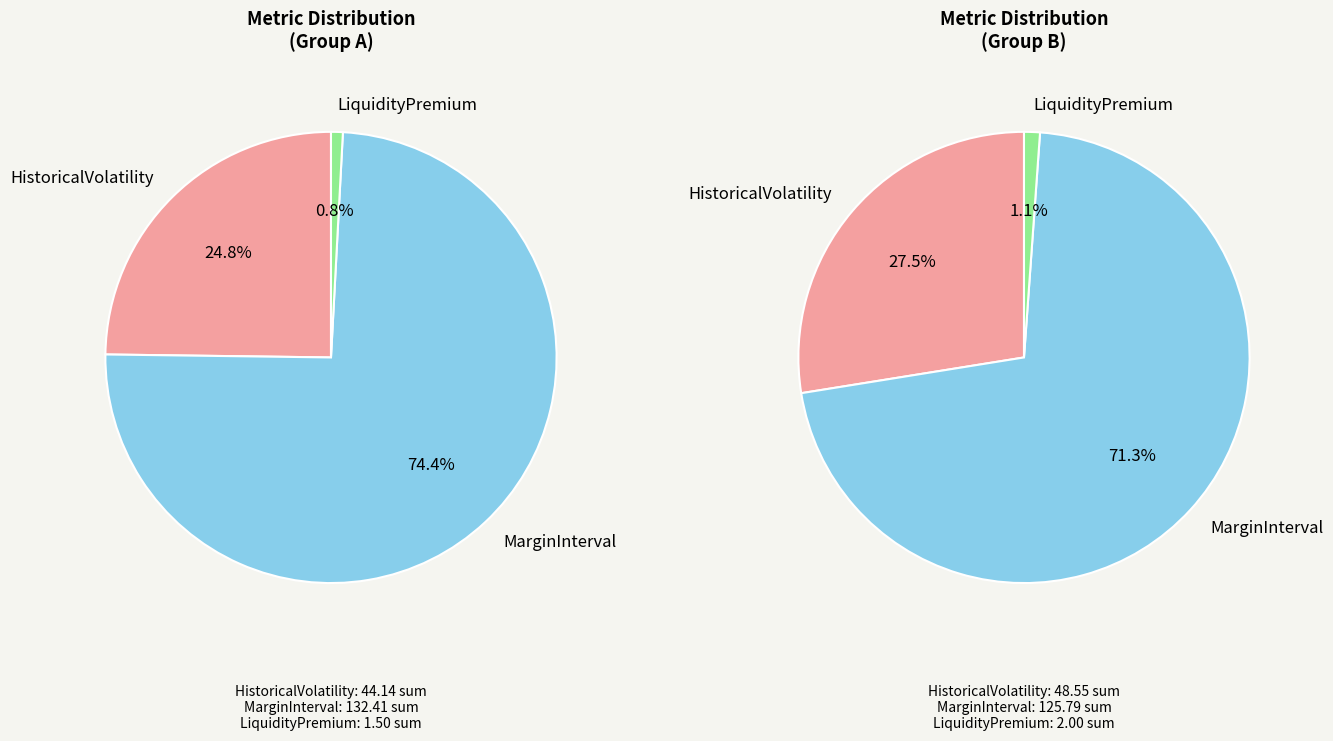

How many segments does this pie chart have?

3